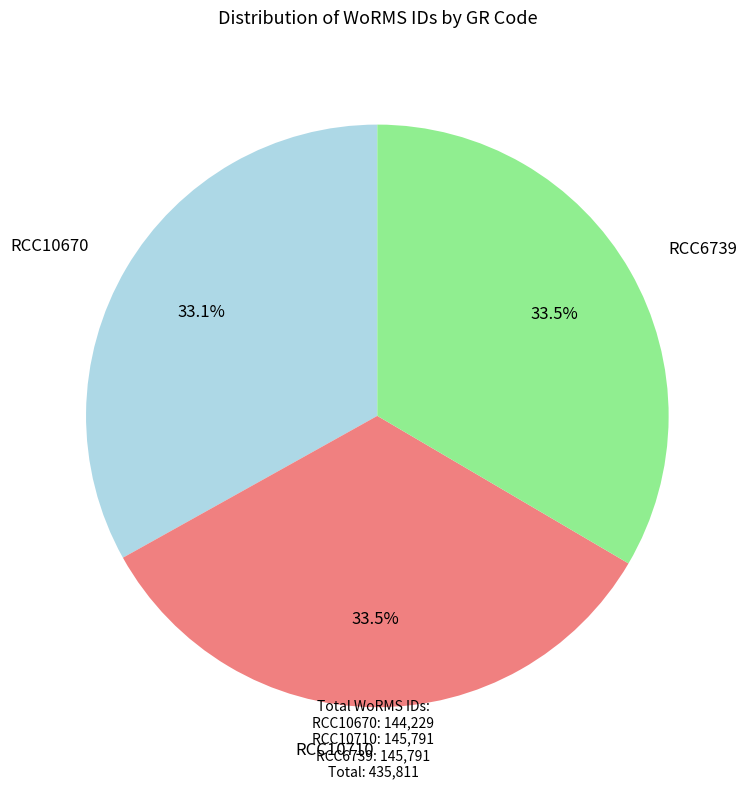

What is the total percentage of RCC10710 and RCC10670?

66.5%